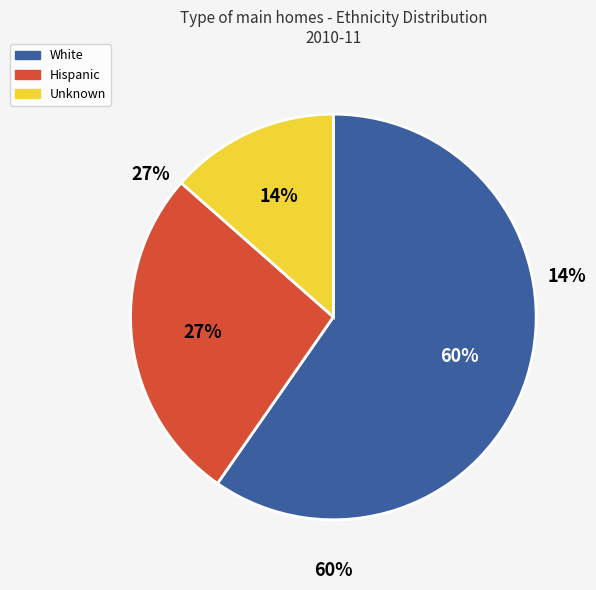

Is there any slice that represents more than half of the pie?

Yes